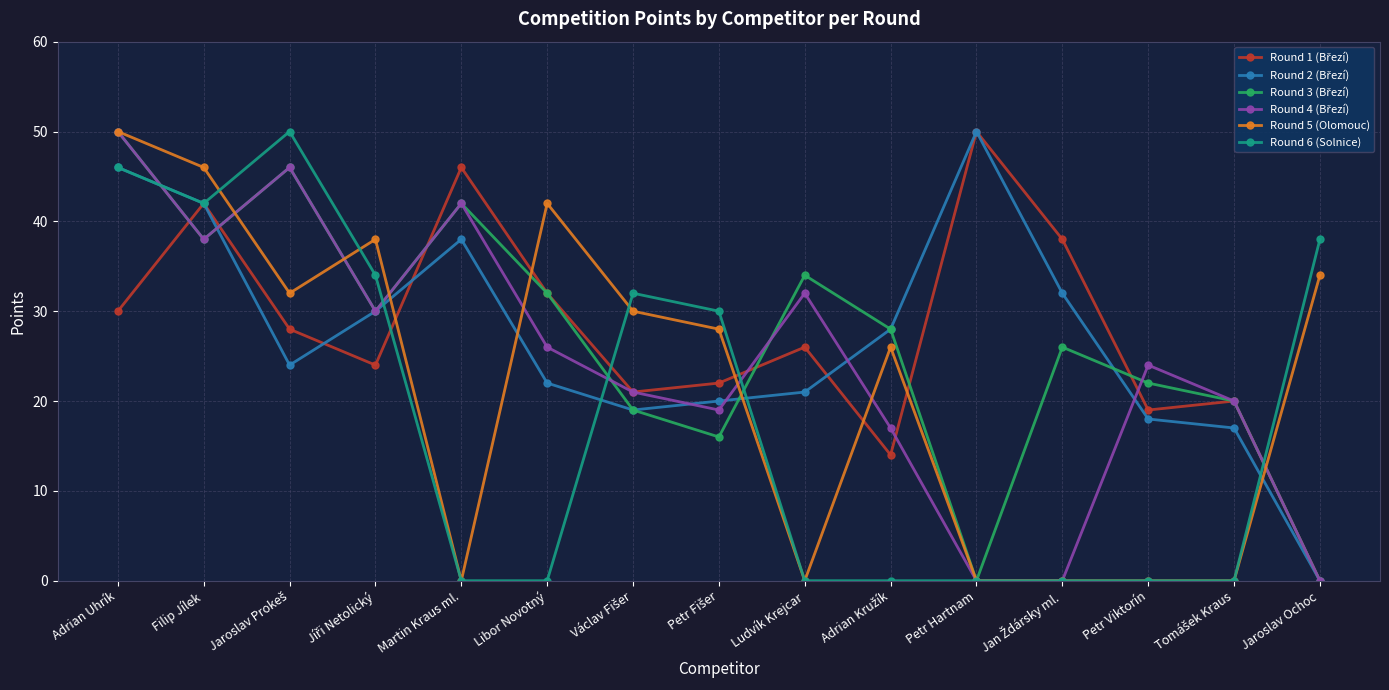

What position from the left is Petr Hartnam?

11